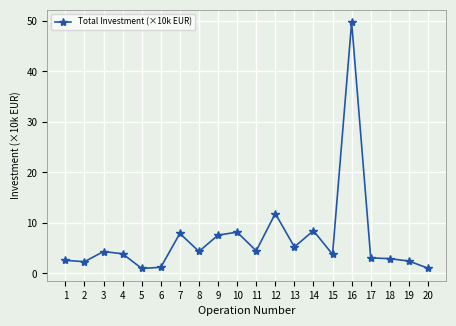

Count the number of data series in this chart.

1